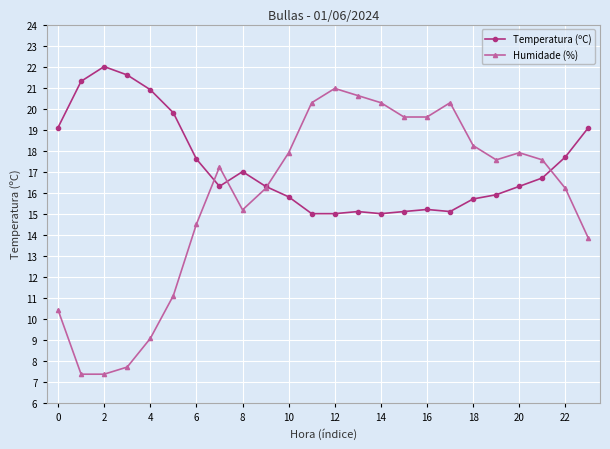

What is the value of the Temperatura (ºC) point at the 1st from the left?

19.1